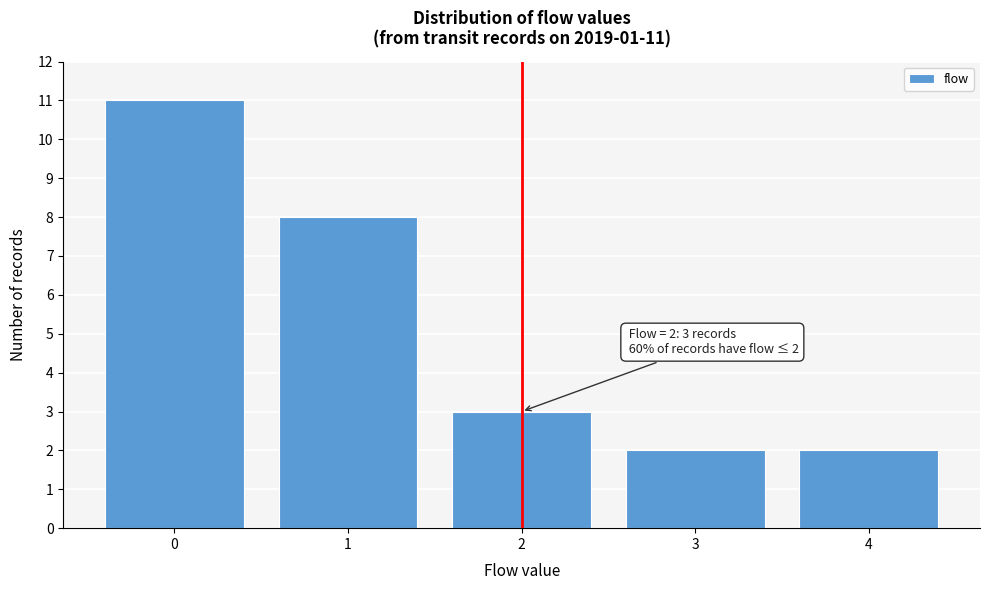

Reading left to right, extract all data points from this chart.

11	8	3	2	2